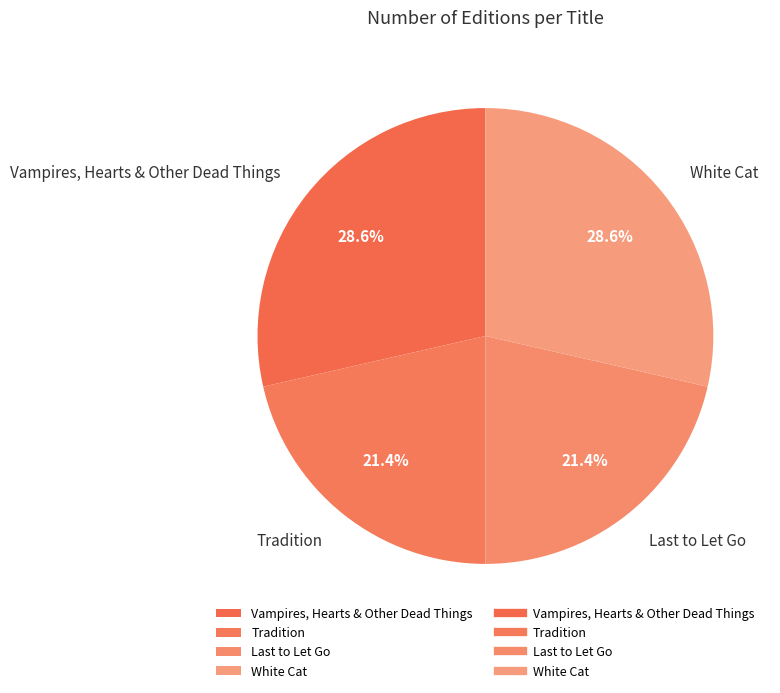

Is Tradition the majority of the pie?

No